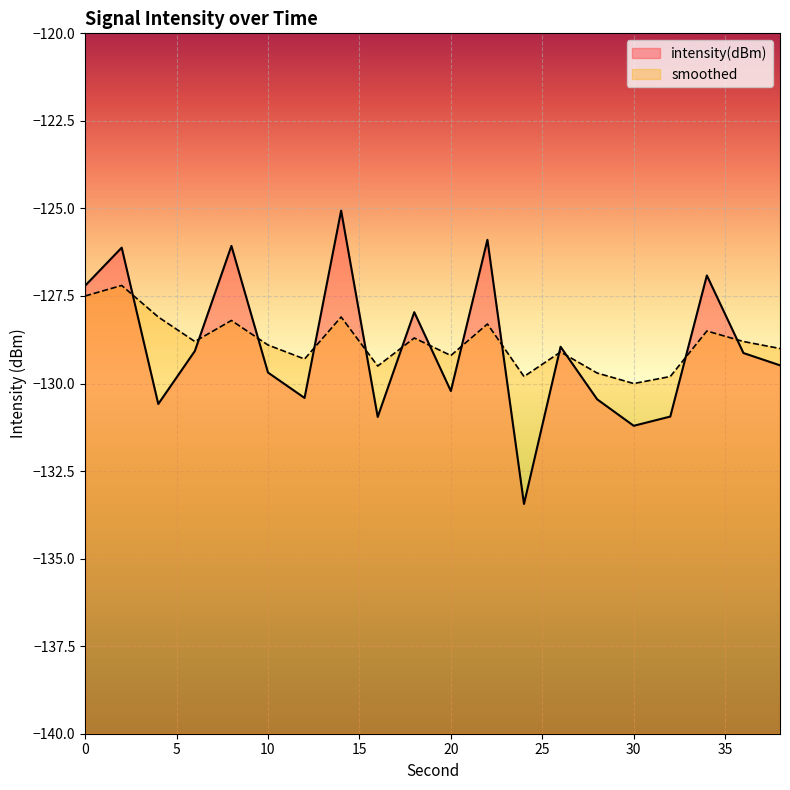

How many values in the smoothed series exceed -128?

2